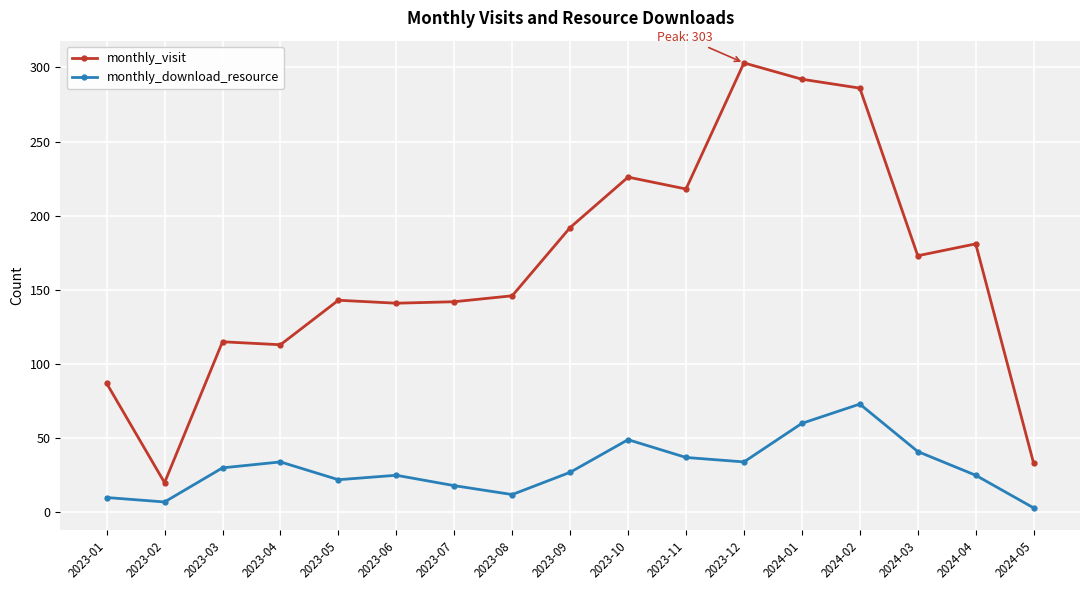

What is the lowest value of the monthly_visit series?

20